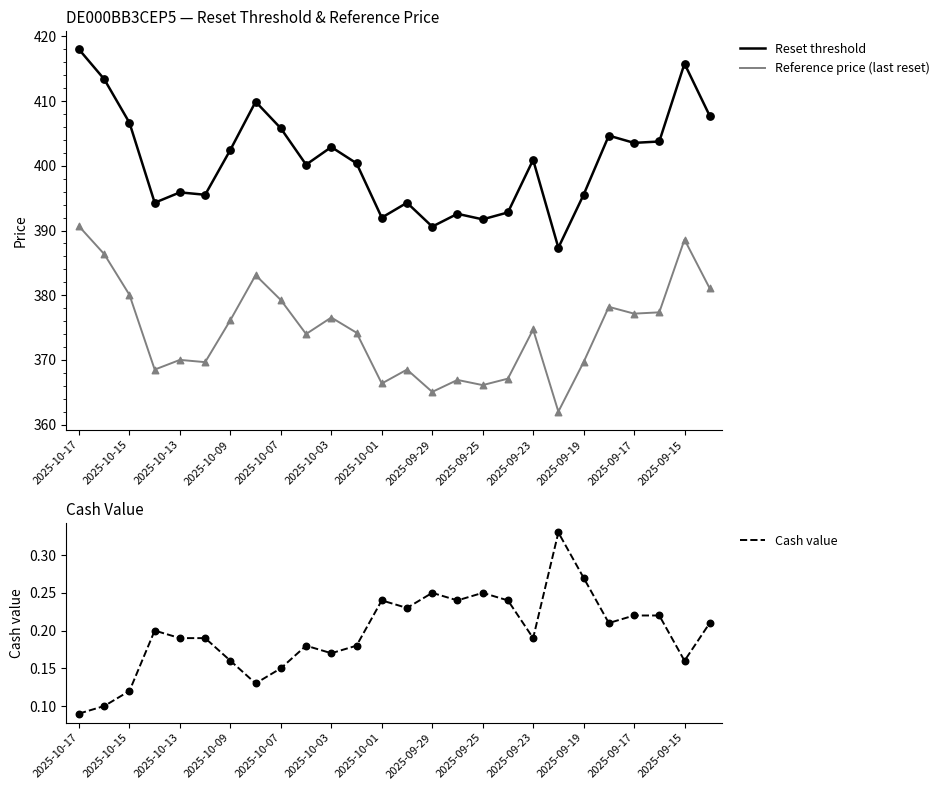

What are all the series names shown in the legend?

Reset threshold, Reference price (last reset), Cash value